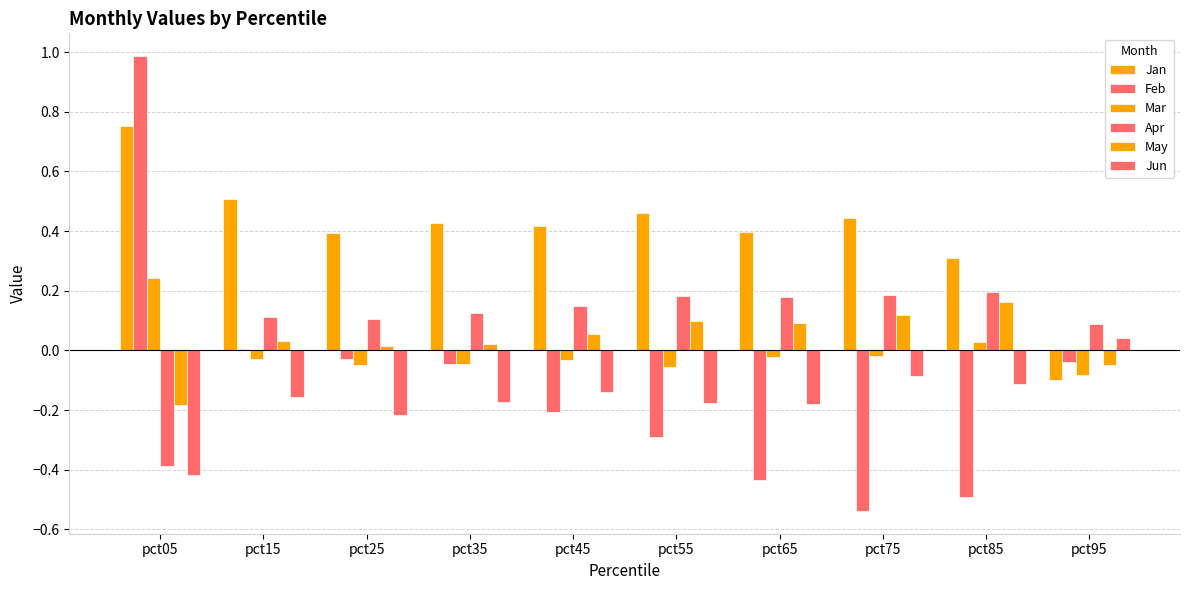

How many groups of bars are there?

10